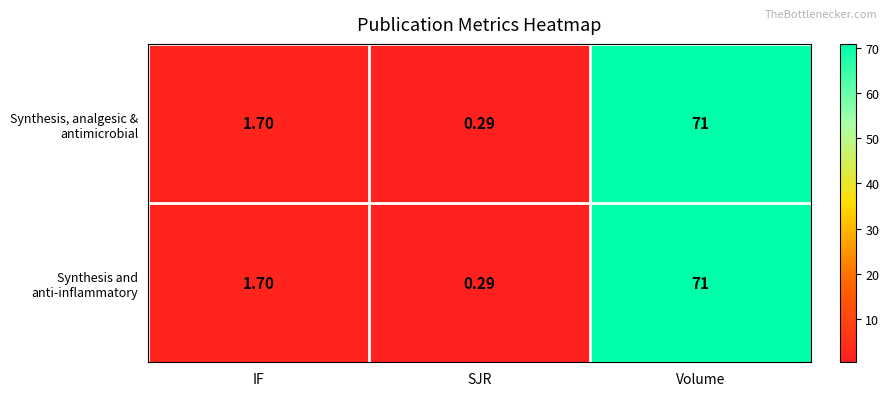

Which label corresponds to the smallest value in the chart?

SJR